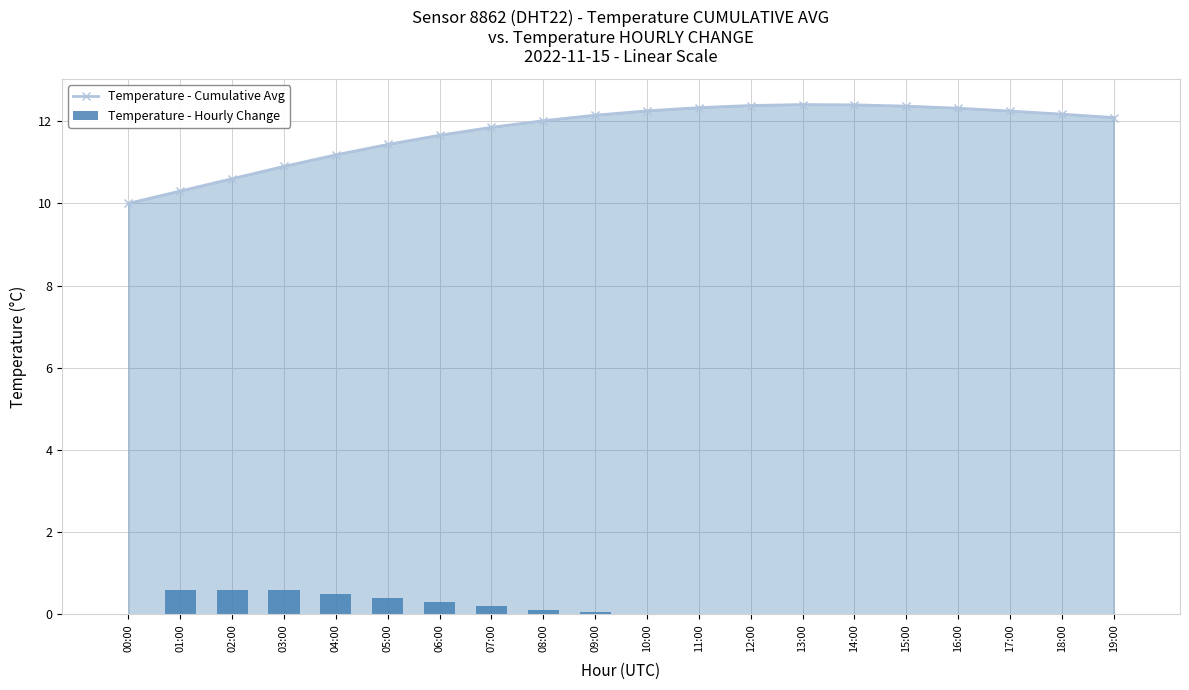

What are all the series names shown in the legend?

Temperature - Cumulative Avg, Temperature - Hourly Change